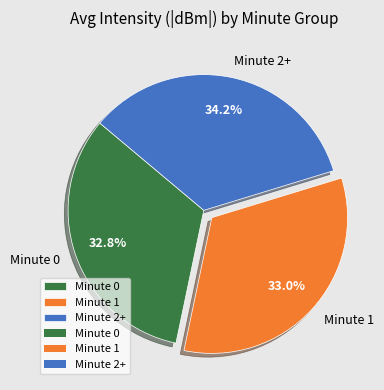

Does Minute 0 account for over 50% of the chart?

No